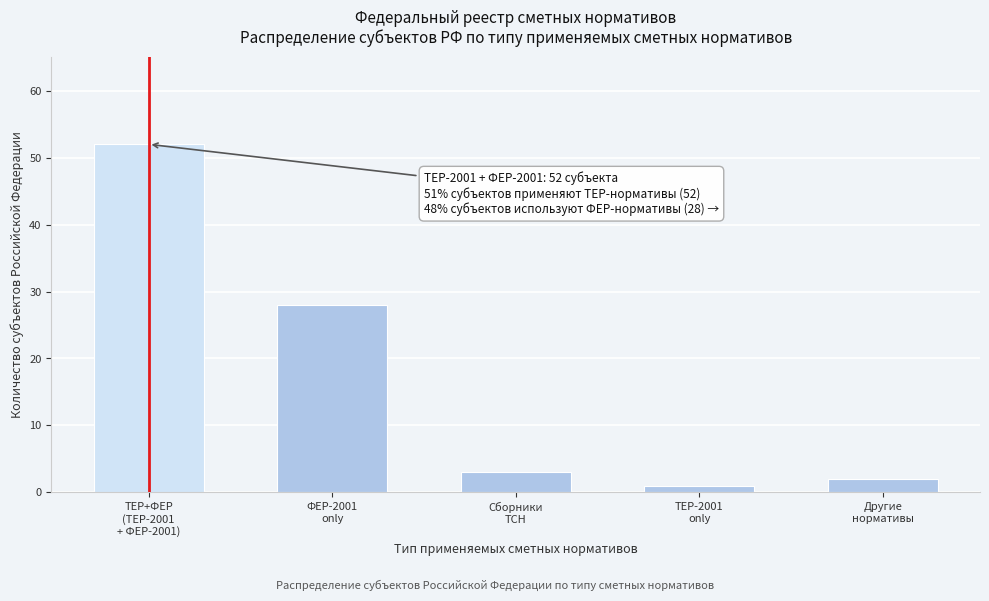

Reading left to right, extract all data points from this chart.

52	28	3	1	2